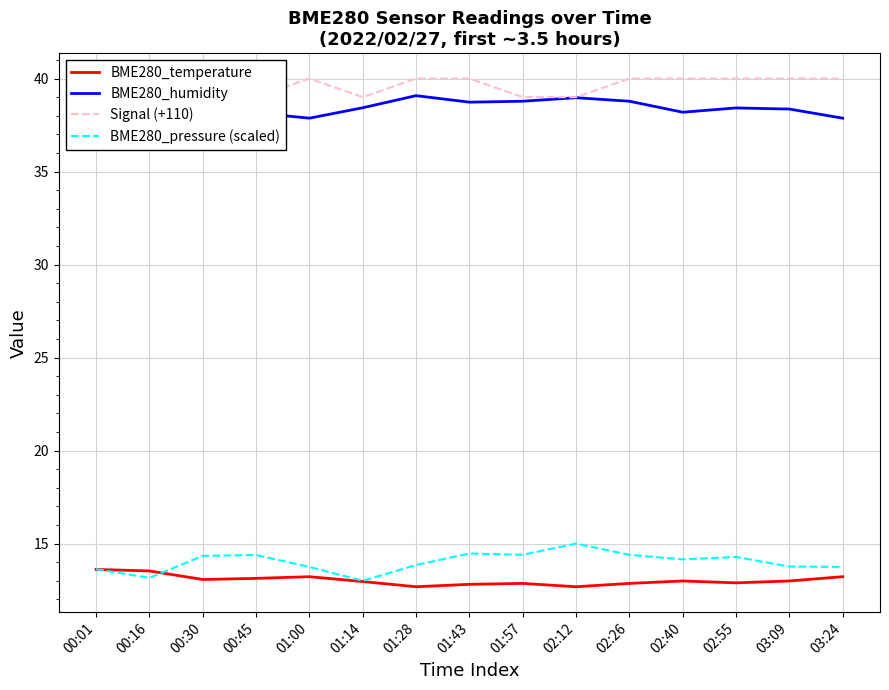

At how many categories does at least one series exceed 26?

15